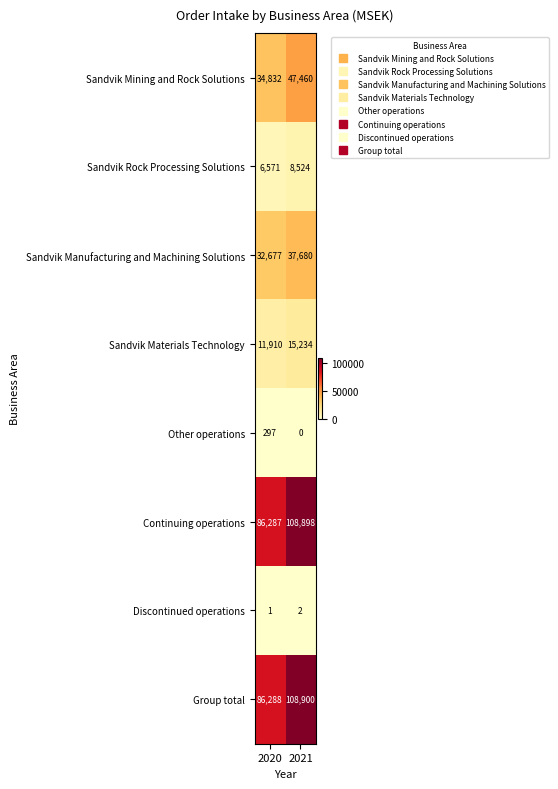

Reading left to right, list all the values displayed in this chart.

Sandvik Mining and Rock Solutions: 34832	47460
Sandvik Rock Processing Solutions: 6571	8524
Sandvik Manufacturing and Machining Solutions: 32677	37680
Sandvik Materials Technology: 11910	15234
Other operations: 297	0
Continuing operations: 86287	108898
Discontinued operations: 1	2
Group total: 86288	108900